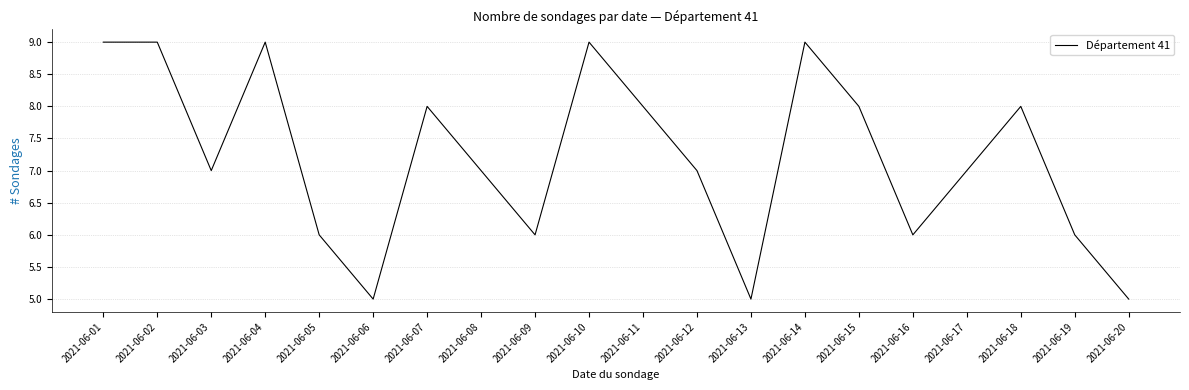

Which has a higher value, 2021-06-06 or 2021-06-05?

2021-06-05